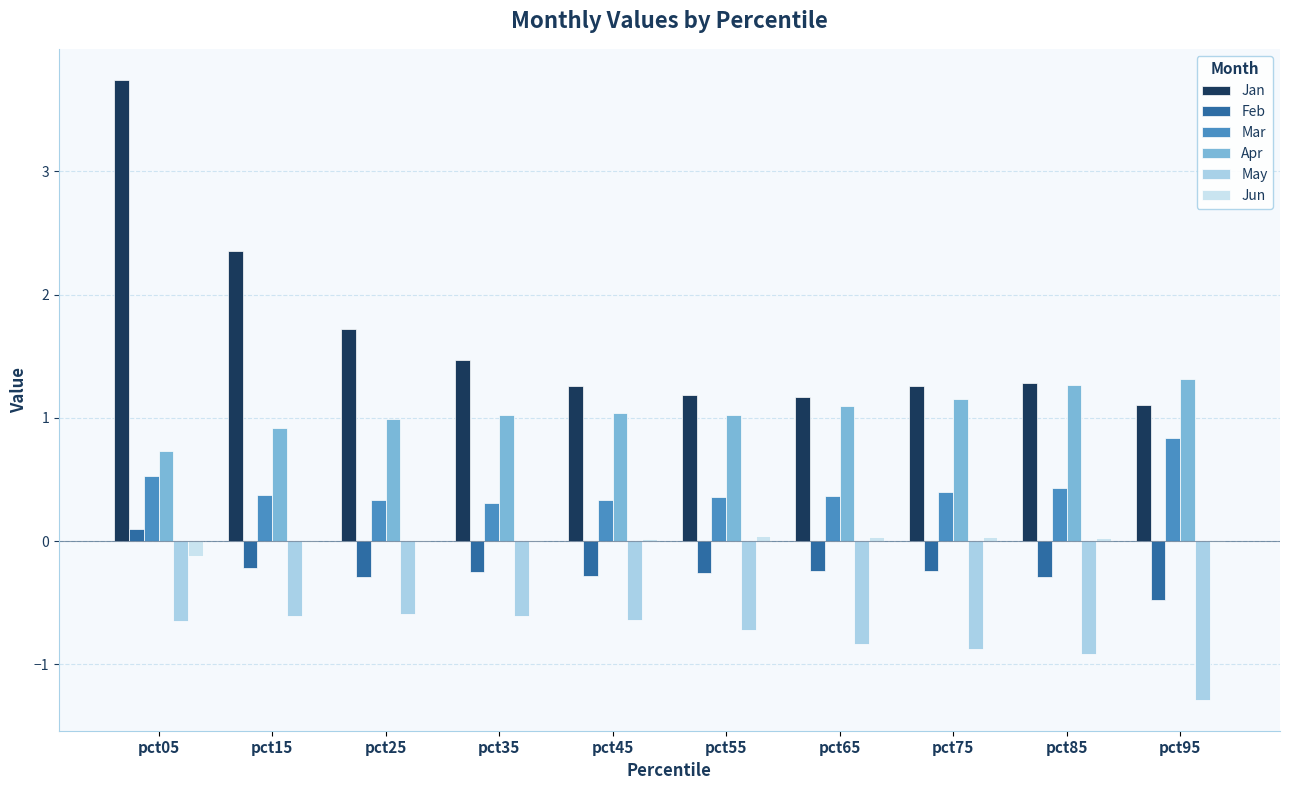

Which series has the widest spread of values?

Jan